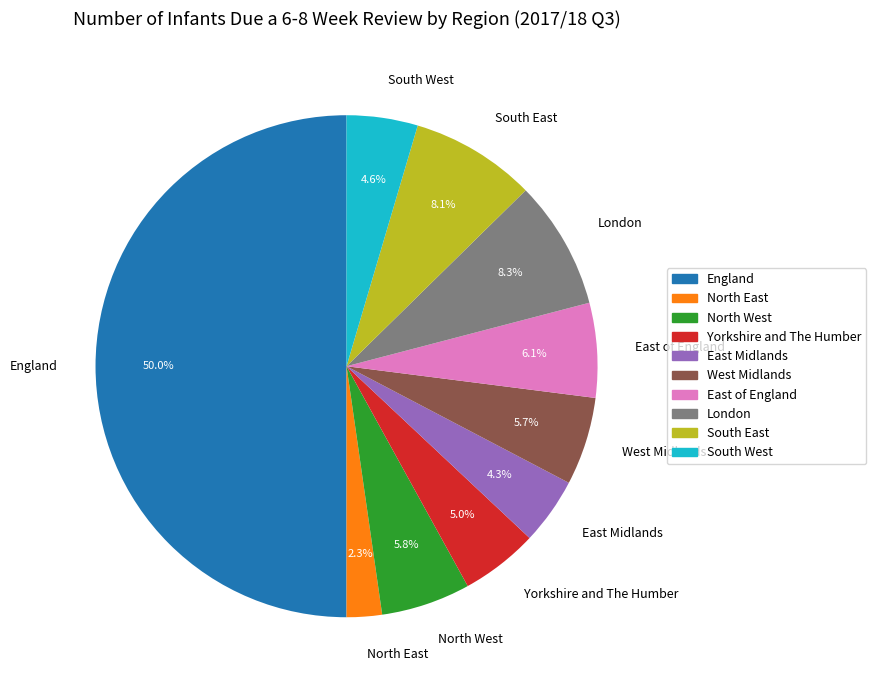

Is it true that London is 8% of the pie?

True